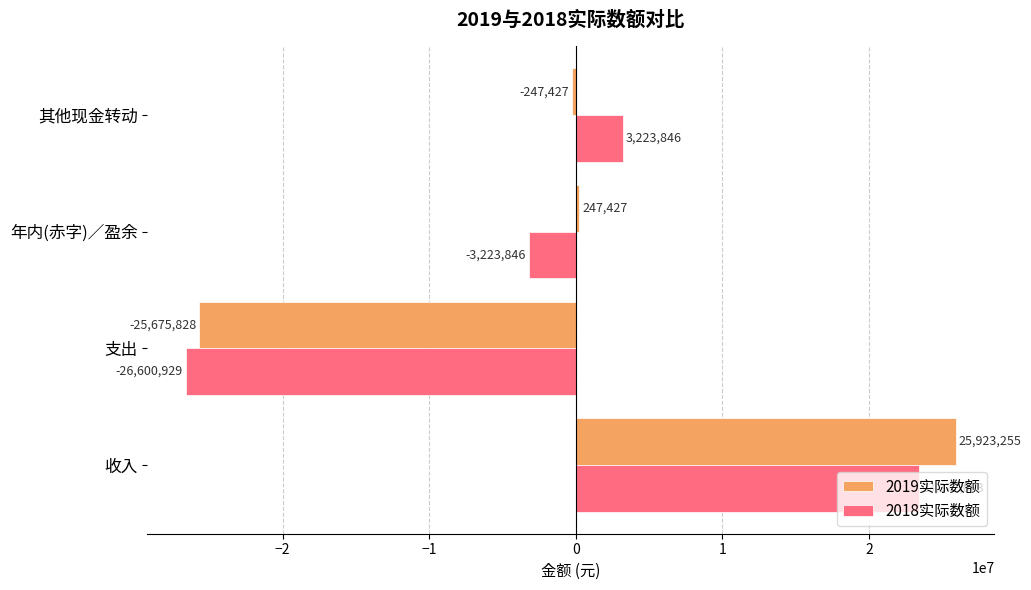

Rank the categories by 2018实际数额 value from lowest to highest.

支出, 年内(赤字)／盈余, 其他现金转动, 收入